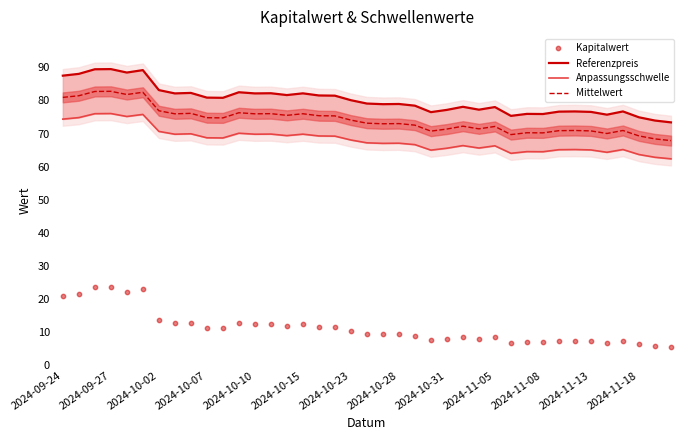

Which series has the largest total across all categories?

Referenzpreis